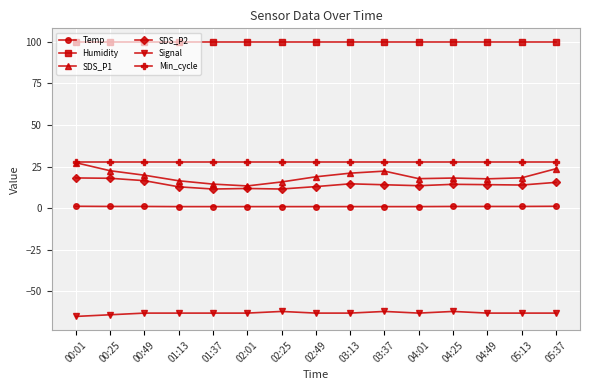

The Signal series shows -64.0 at 00:25. True or false?

True